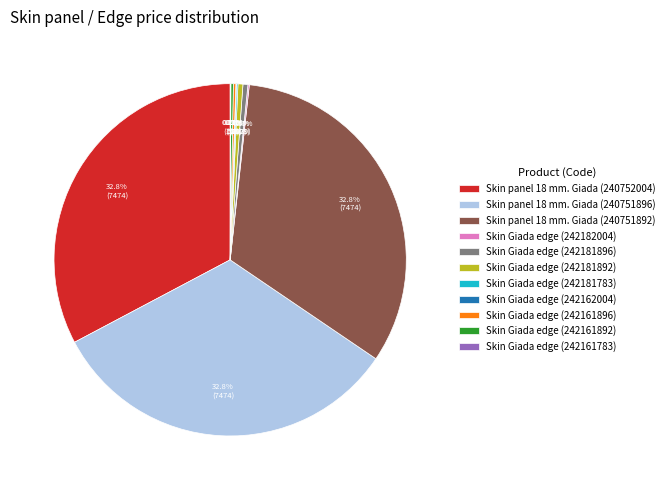

What percentage is NOT represented by Skin Giada edge (242181892)?

99.5%